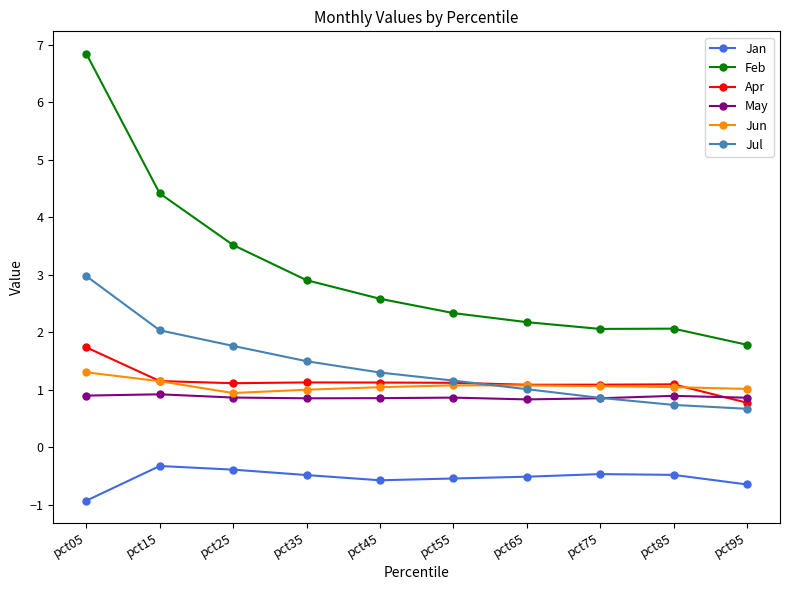

Is the value of Jun at pct05 greater than the value of Apr at pct75?

Yes